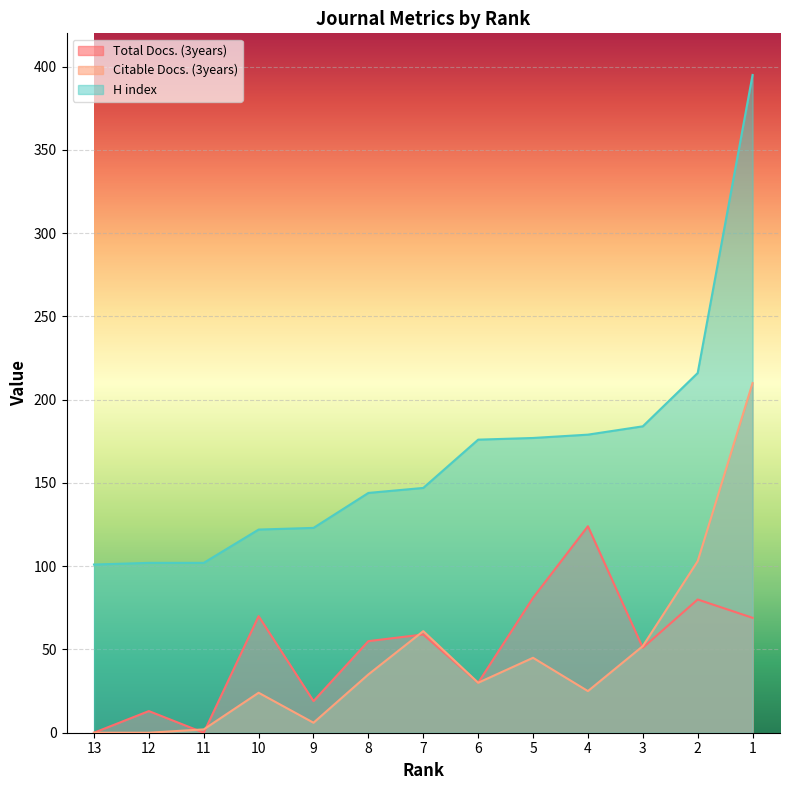

How many lines are shown in the chart?

3